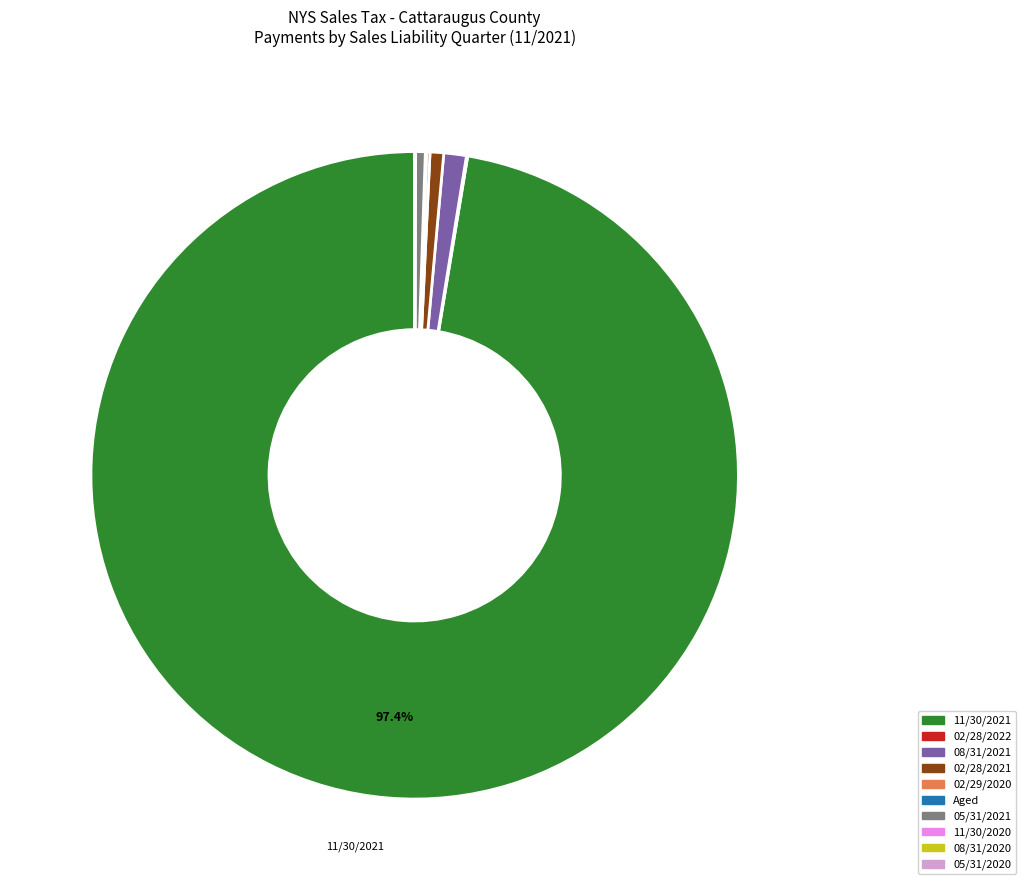

Which slice is the largest?

11/30/2021